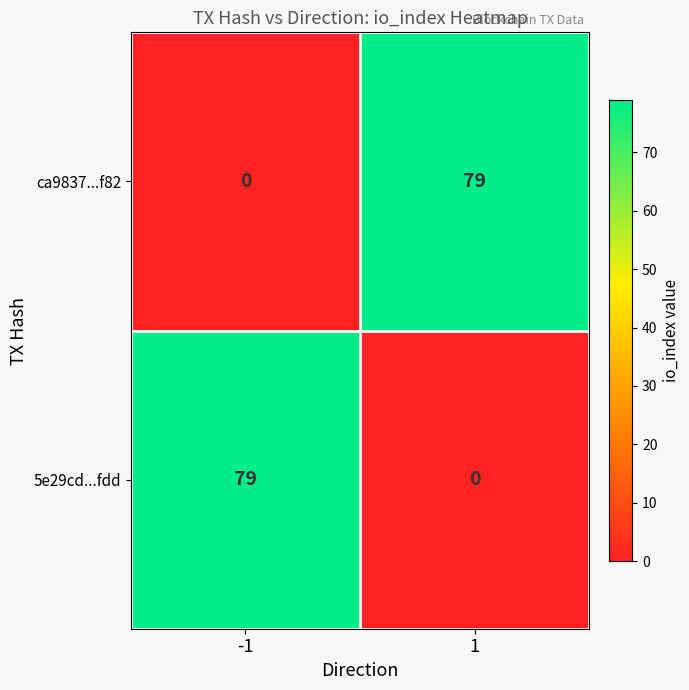

What is the sum of all 5e29cd...fdd values?

79